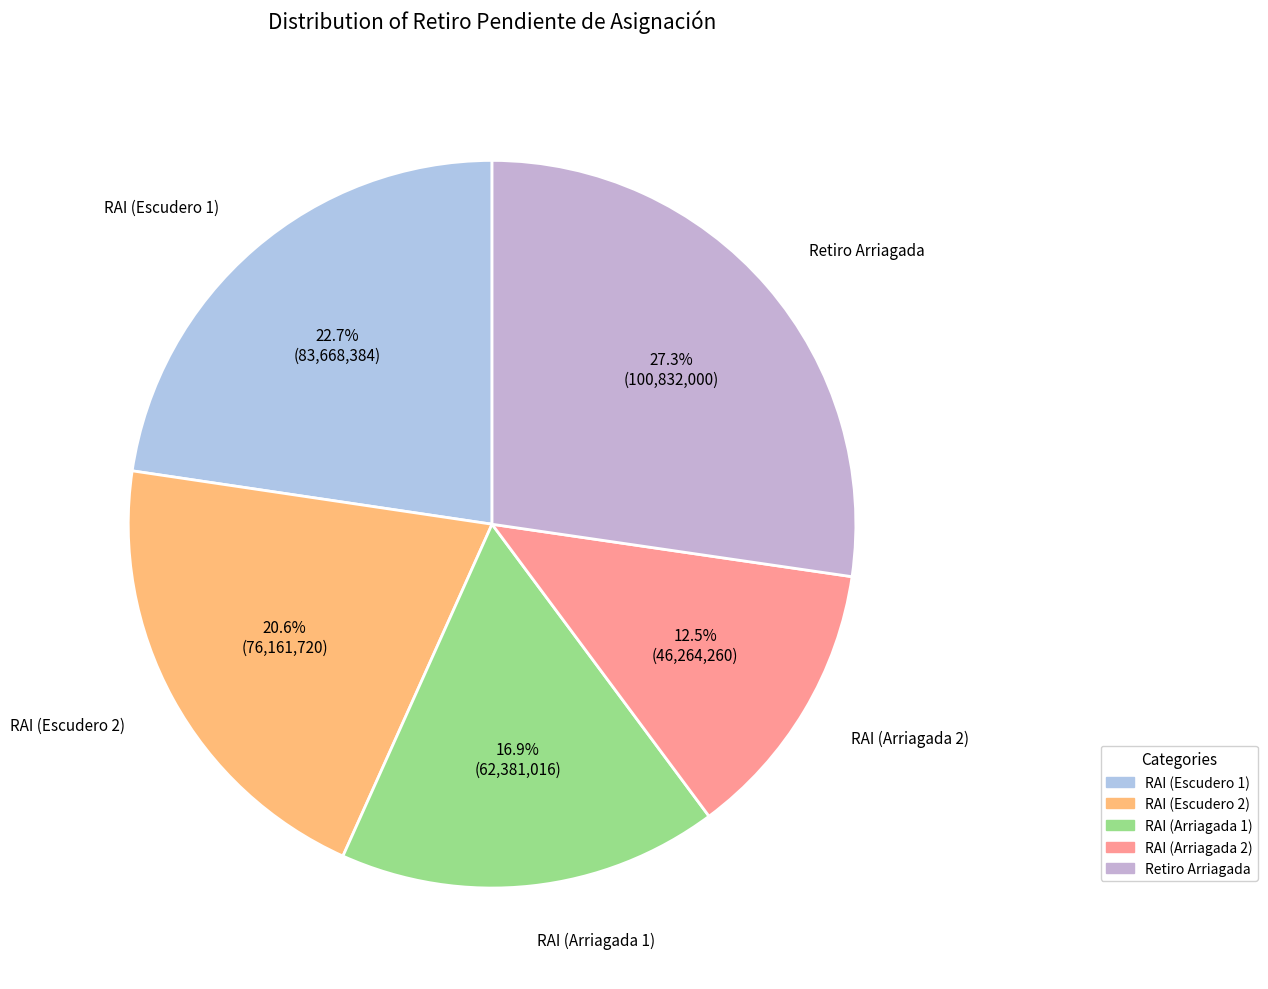

Is there a majority slice in this chart?

No